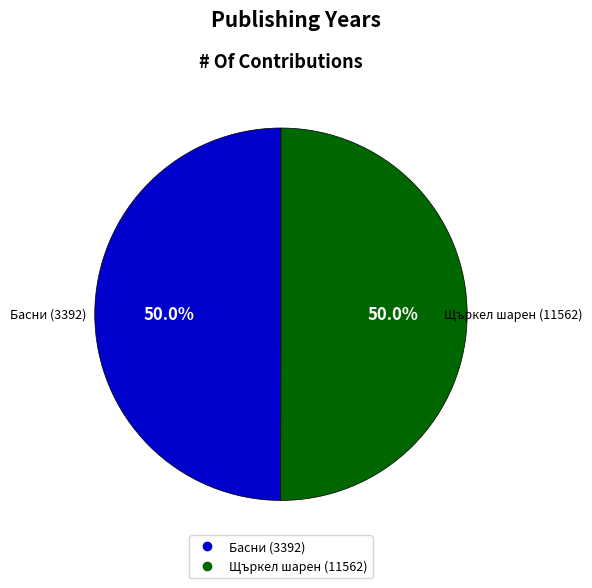

What percentage do Щъркел шарен (11562) and Басни (3392) together represent?

100.0%